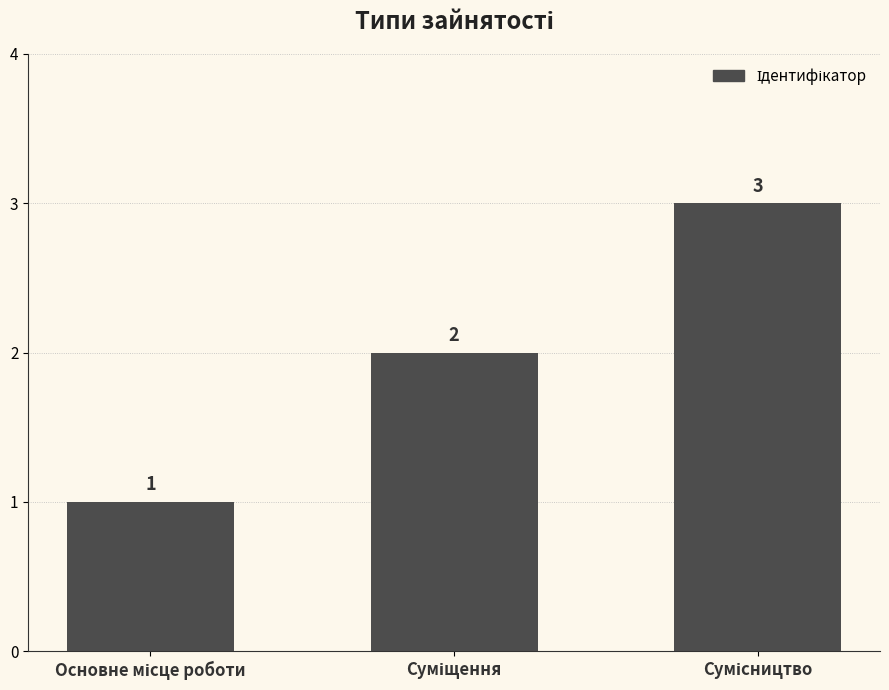

What is the maximum value shown in the chart?

3